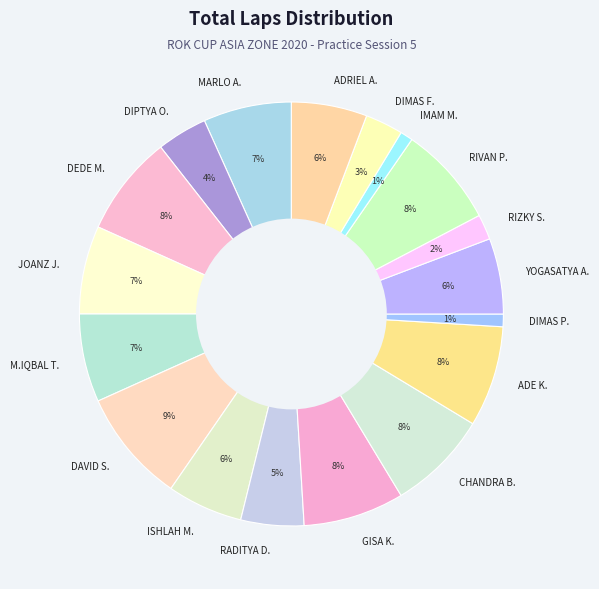

Which category has the biggest portion of the pie?

DAVID S.